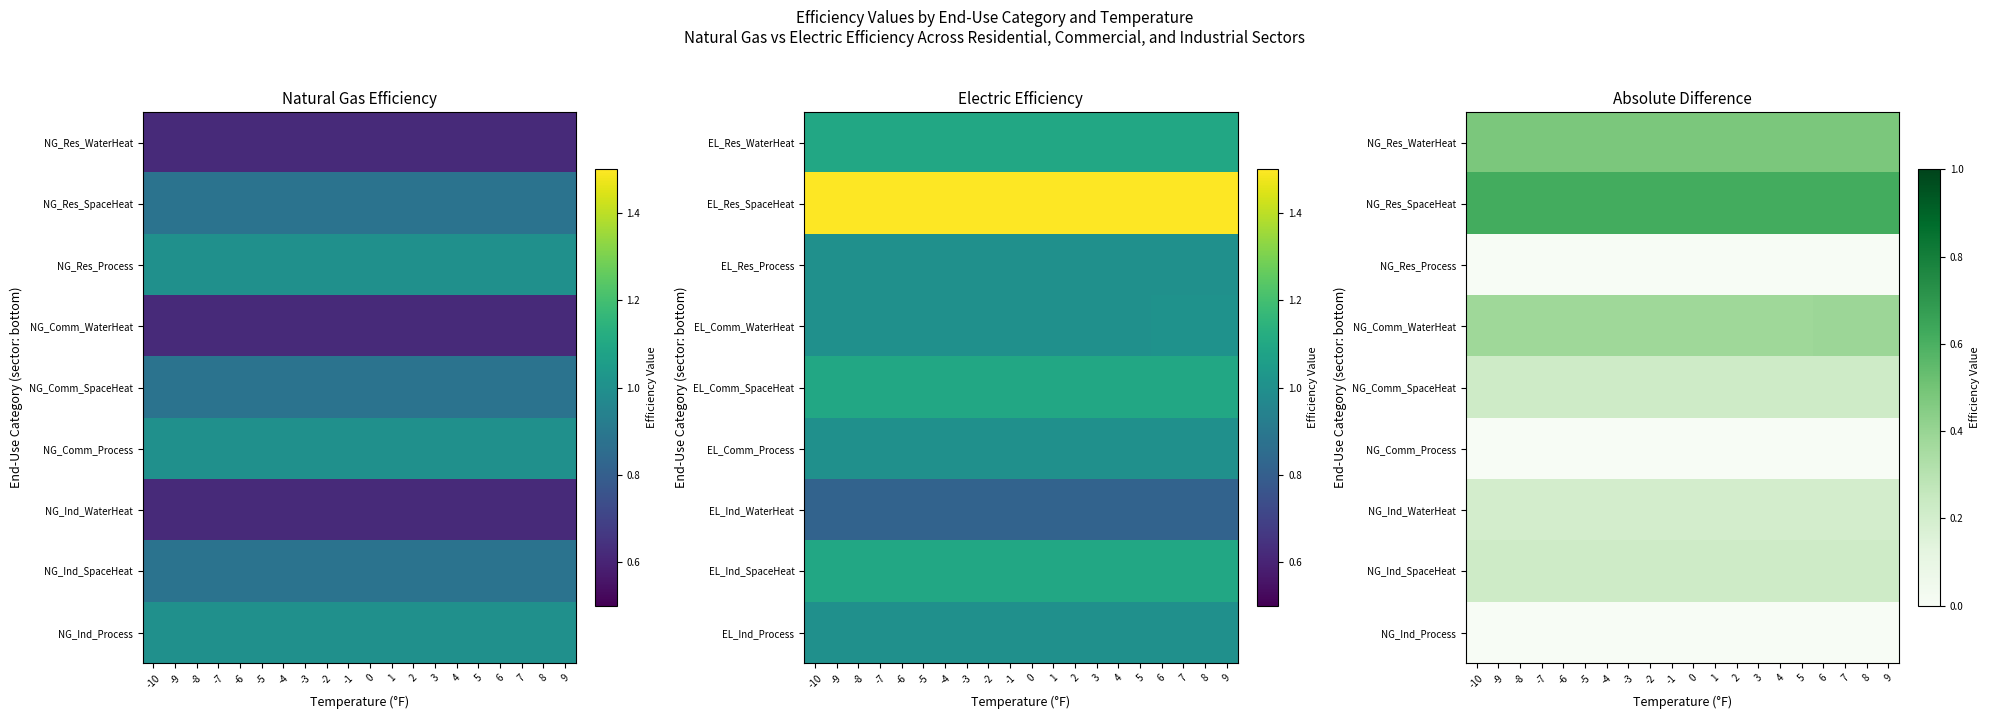

What is the minimum value for NG_Ind_WaterHeat?

0.2